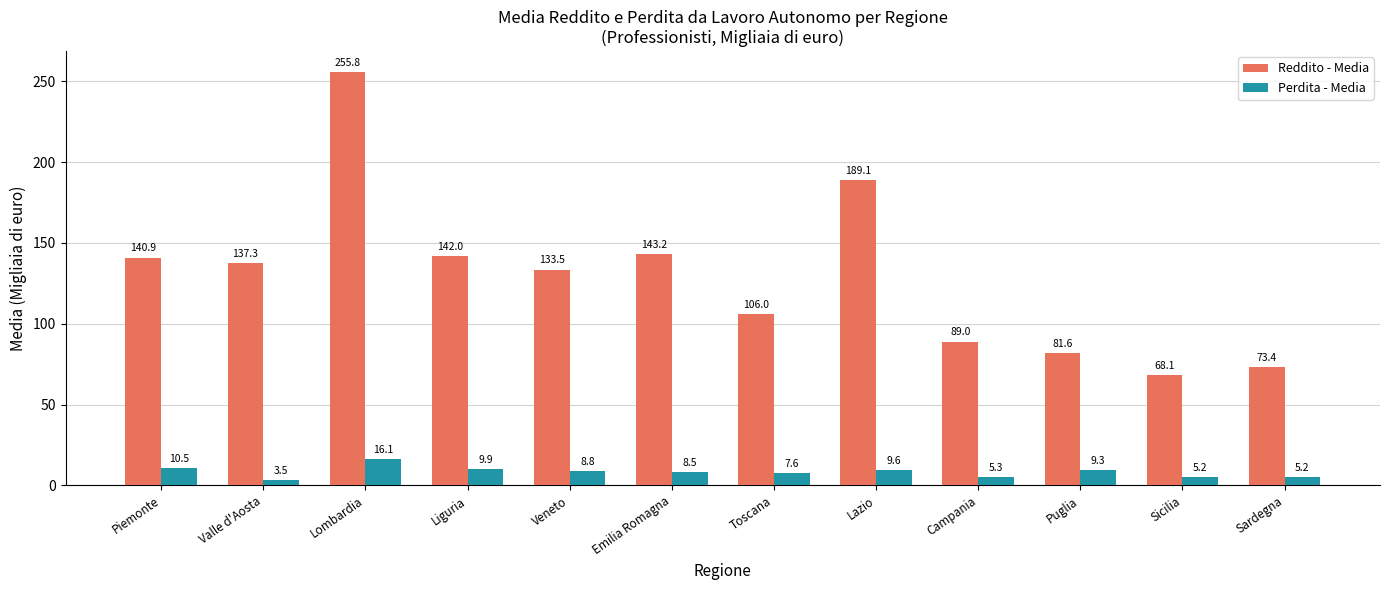

The Reddito - Media series shows 72.4 at Valle d'Aosta. True or false?

False